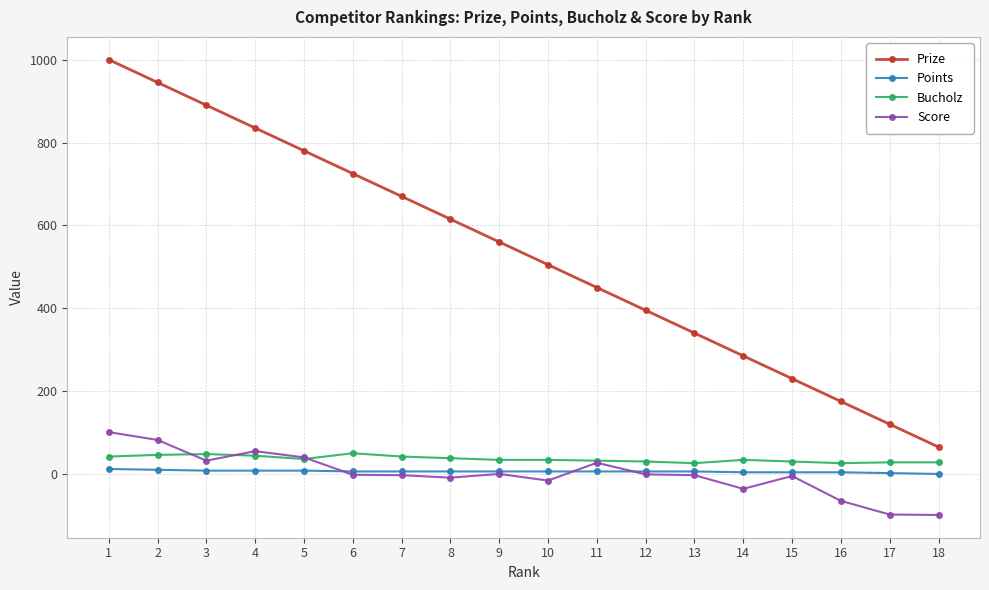

What is the difference between the maximum and minimum values in the Prize series?

935